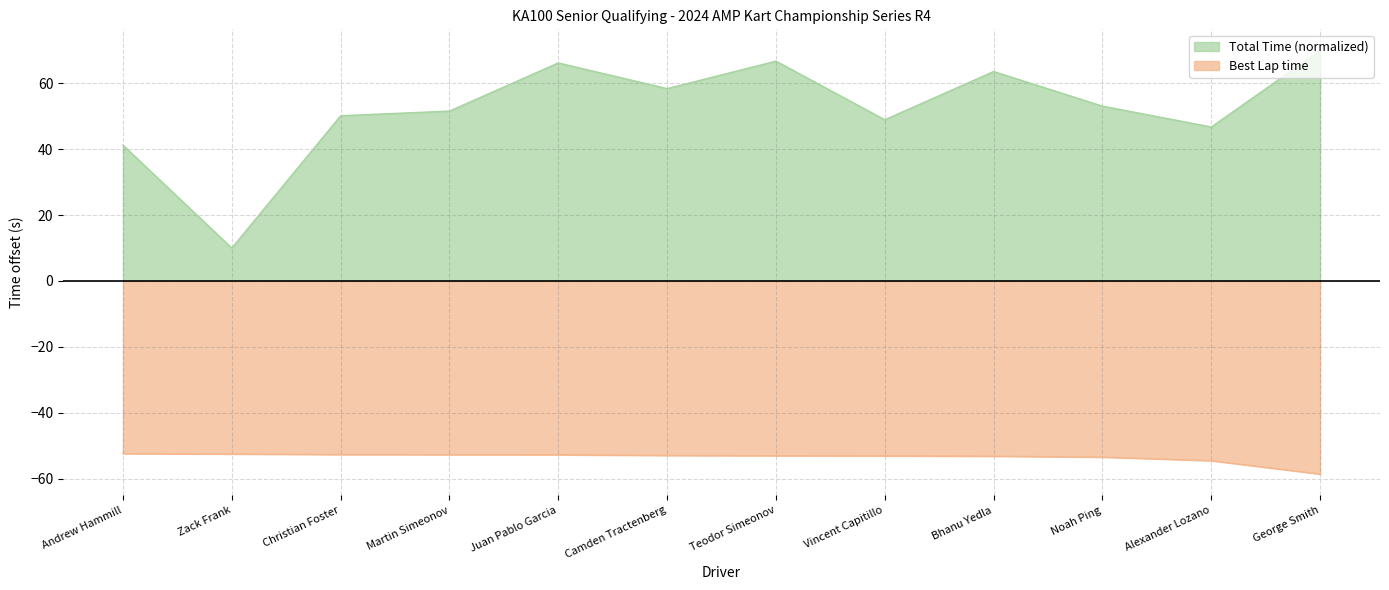

How many interior local valleys does the Total Time series have?

4